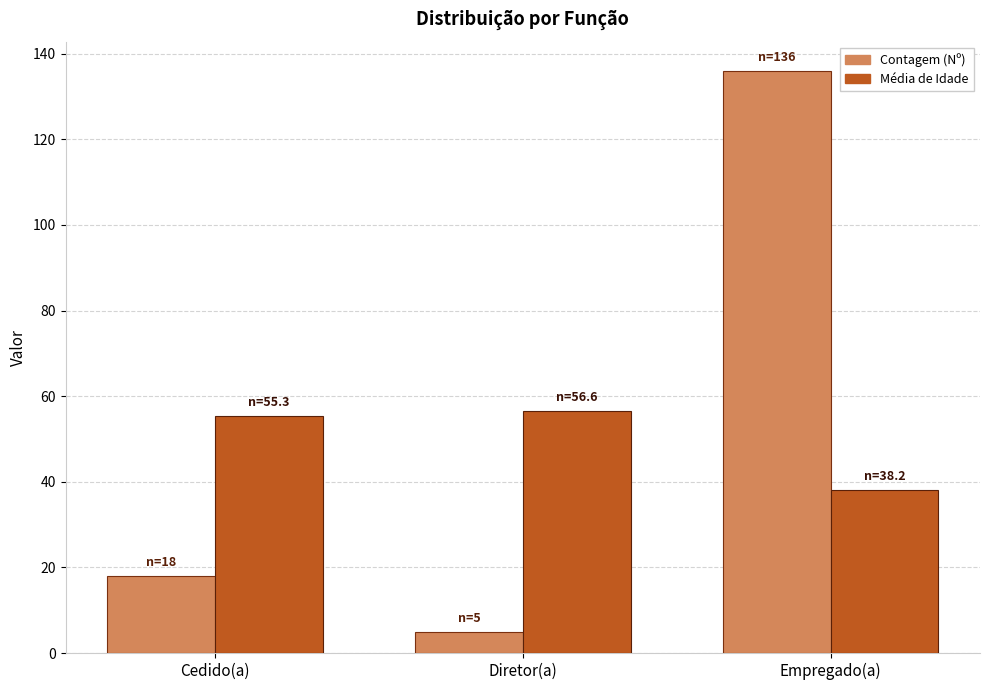

The Contagem (Nº) series shows 235.2 at Empregado(a). True or false?

False